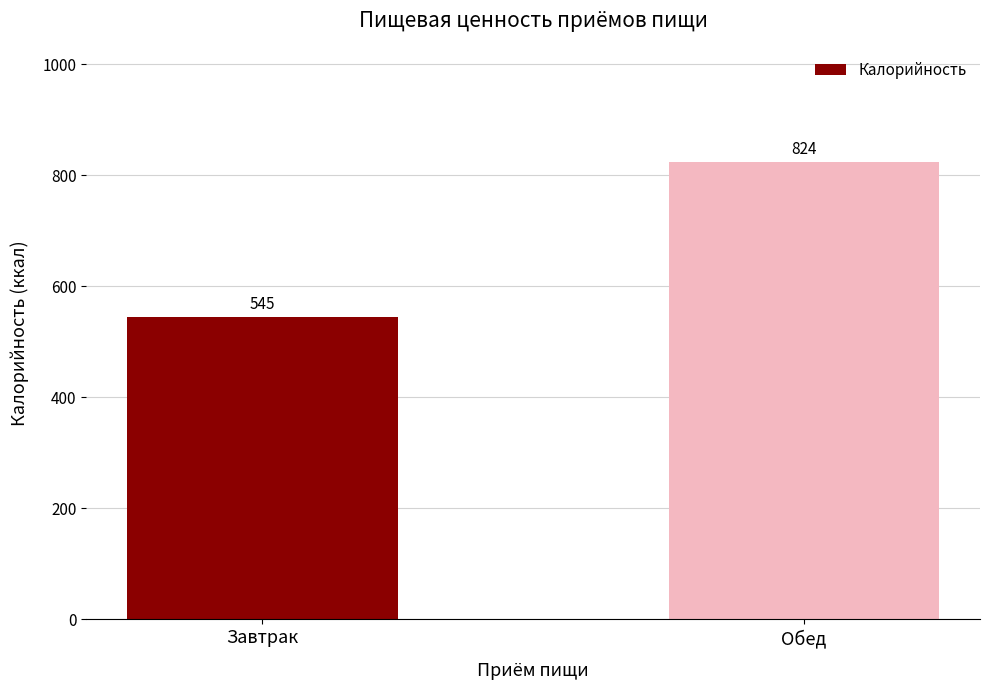

How many data points does each series have?

2